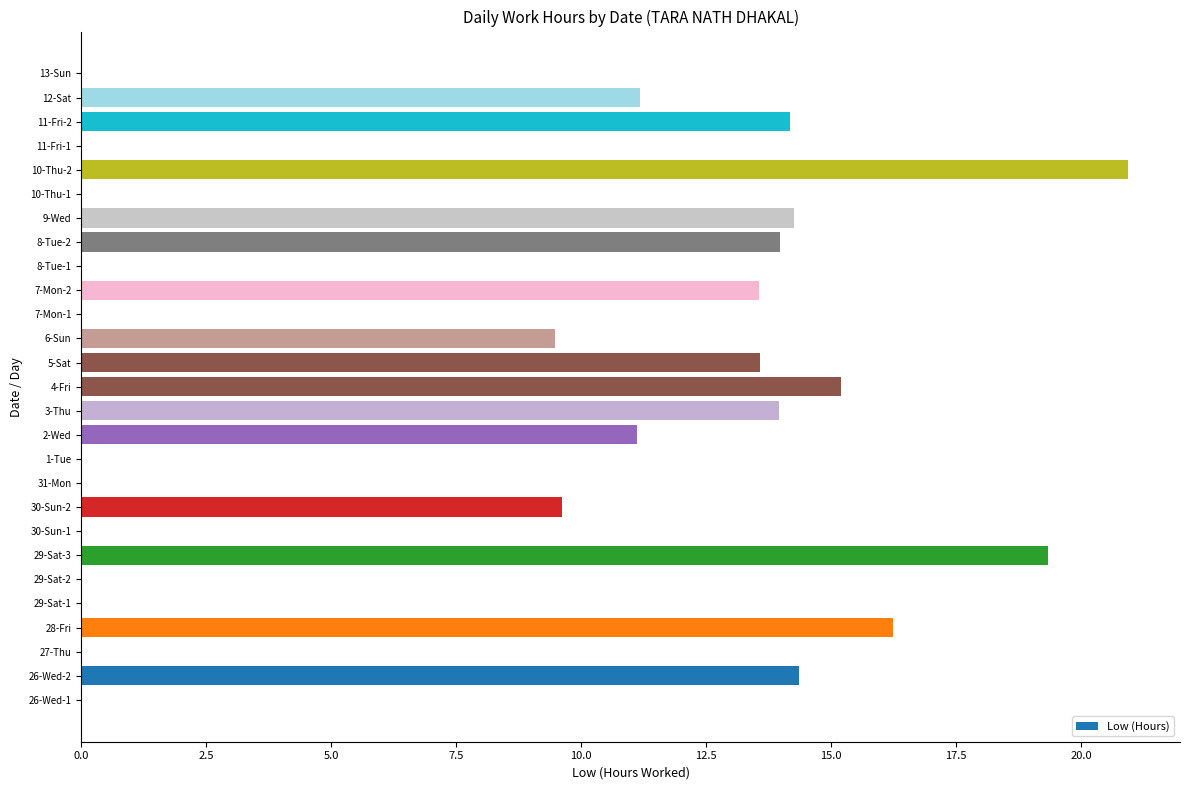

Count the number of values greater than 9.

15